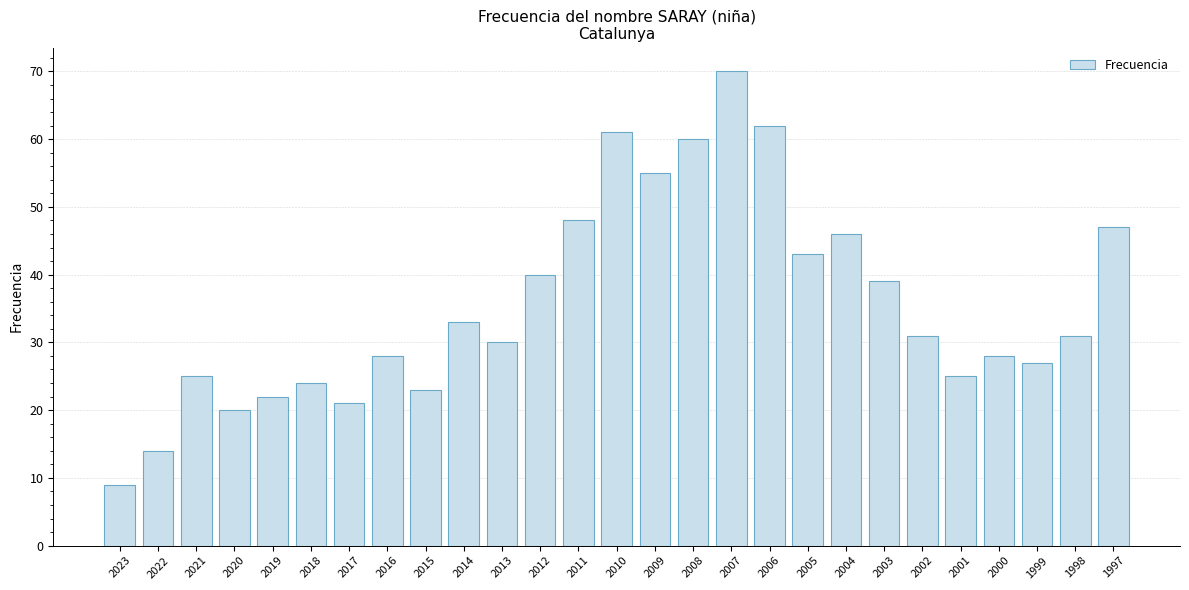

What is the sum of all values?

962